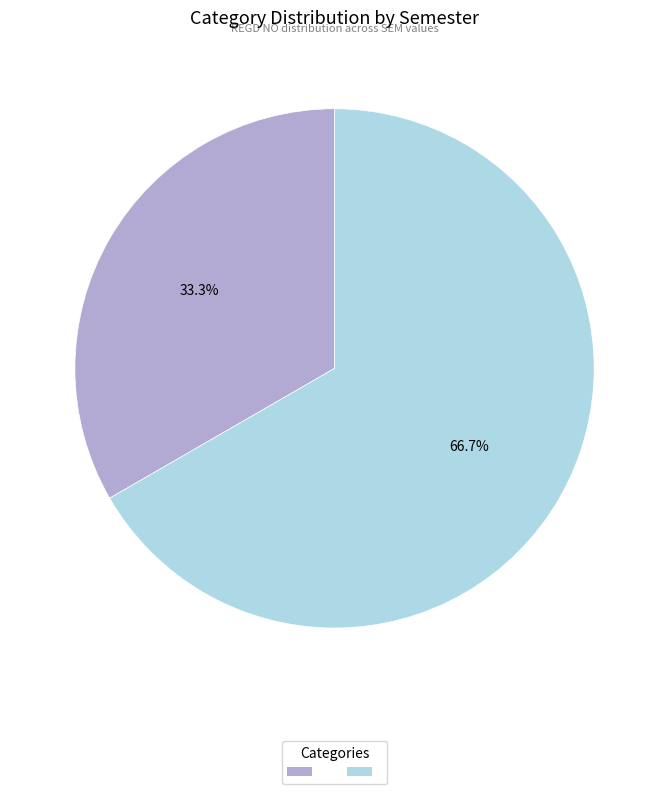

How many segments does this pie chart have?

2